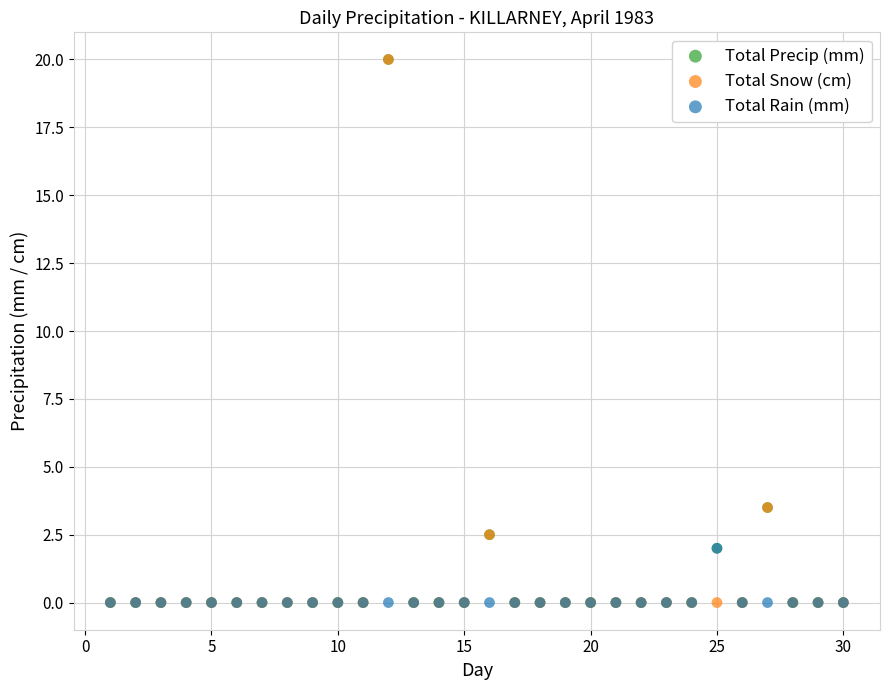

What are all the series names shown in the legend?

Total Precip (mm), Total Snow (cm), Total Rain (mm)